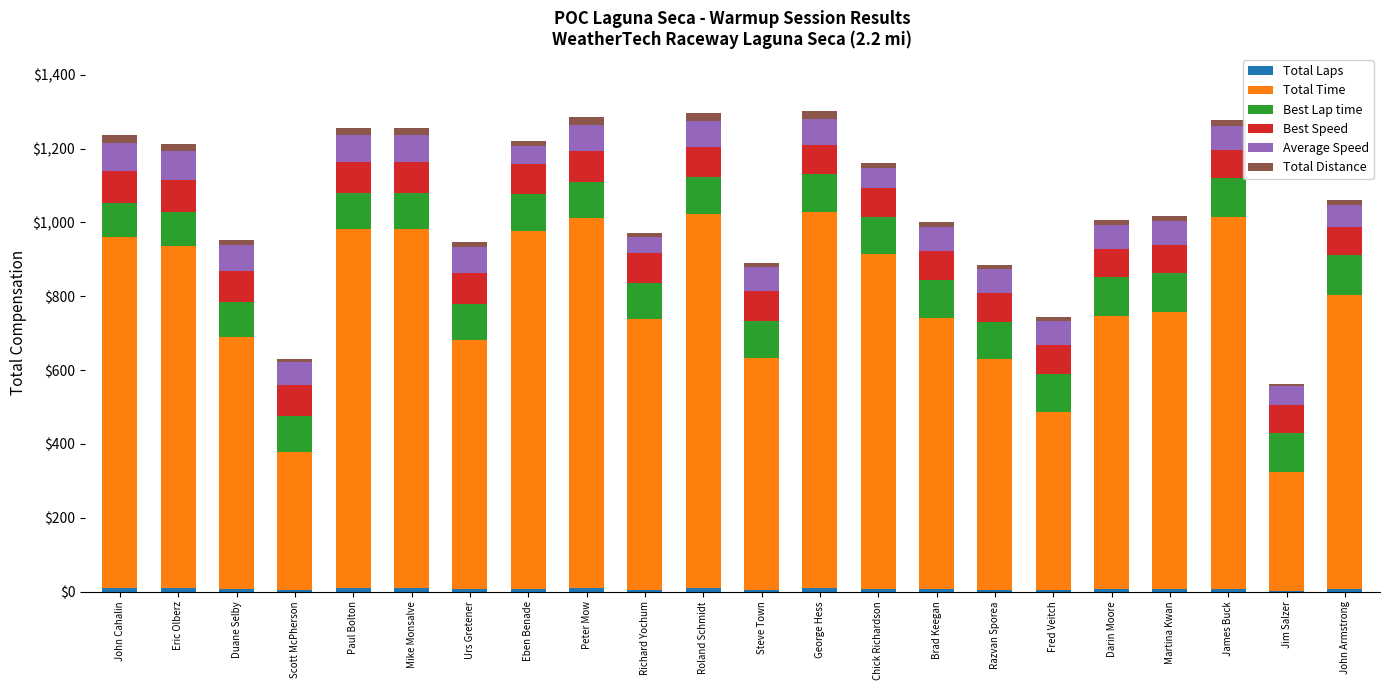

How many categories are shown in the chart?

22